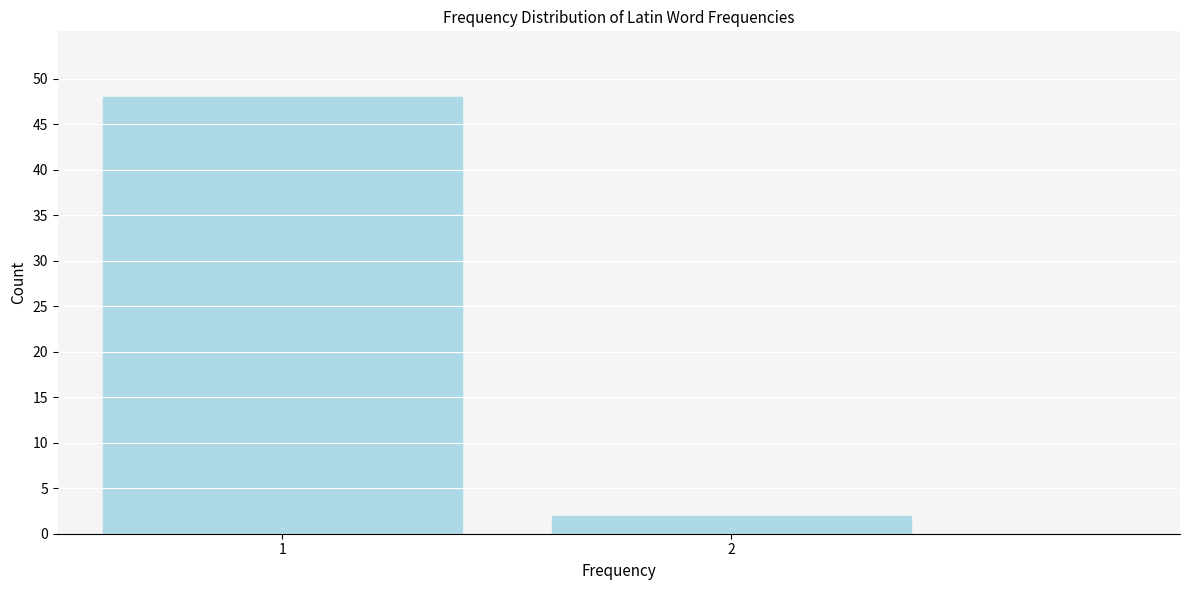

Reading left to right, transcribe all the data shown in this chart.

1=48	2=2